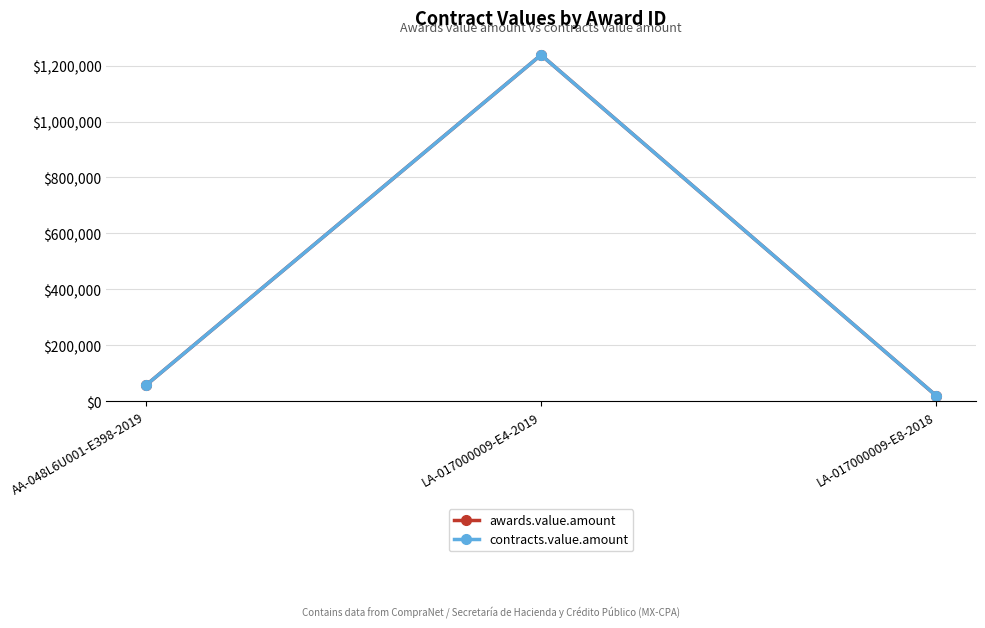

What is the total value across all series at LA-017000009-E8-2018?

38665.0